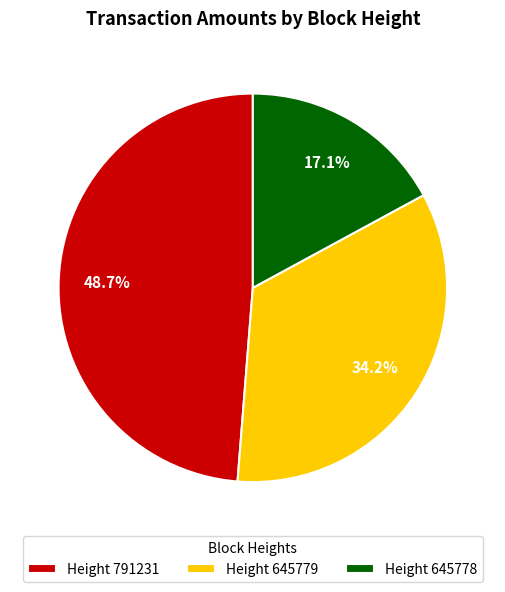

Combined, what portion of the pie is Height 645779 and Height 645778?

51.3%